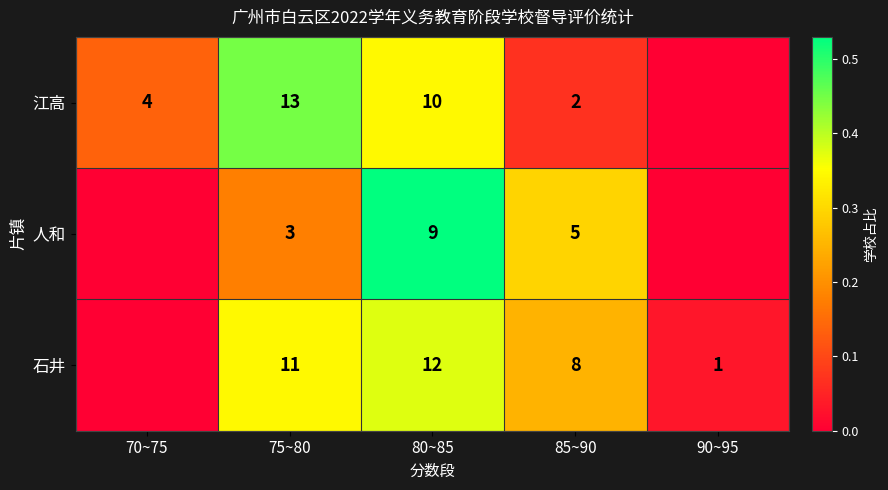

Is the value of 石井 at 85~90 greater than the value of 人和 at 85~90?

Yes